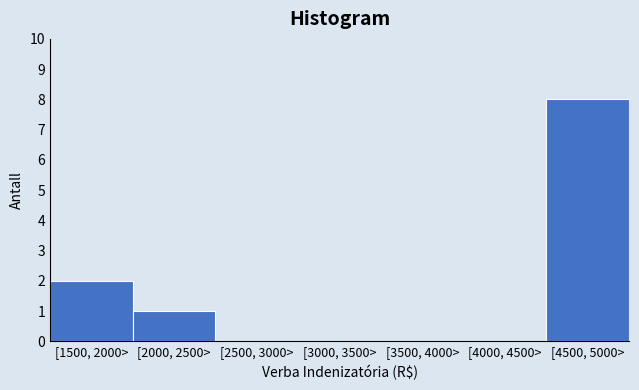

Reading left to right, list all the values displayed in this chart.

[1500, 2000>=2	[2000, 2500>=1	[2500, 3000>=0	[3000, 3500>=0	[3500, 4000>=0	[4000, 4500>=0	[4500, 5000>=8